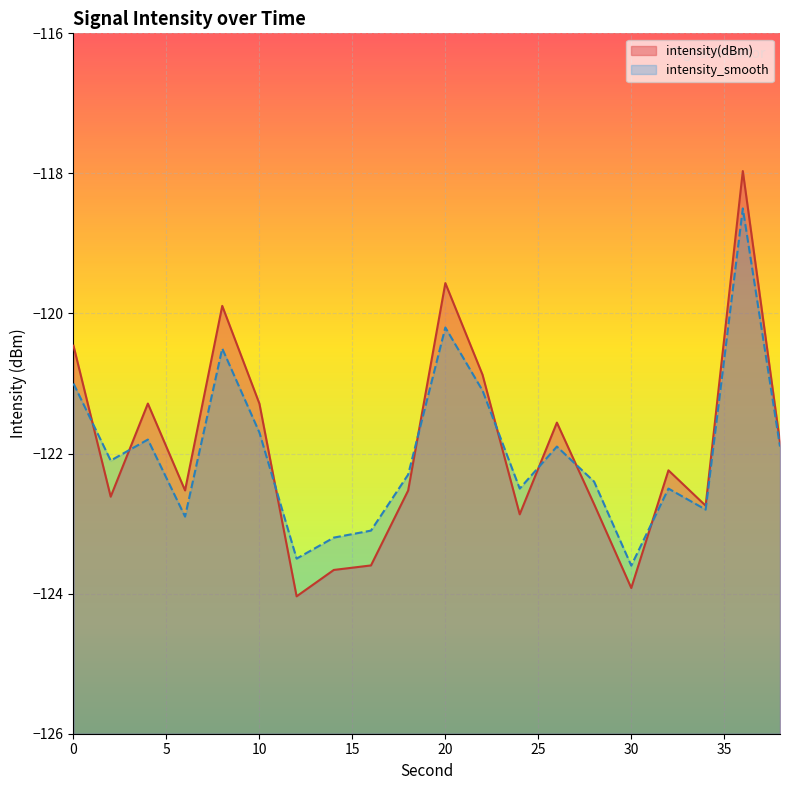

Reading left to right, list all the values displayed in this chart.

intensity(dBm): -120.5	-122.6	-121.3	-122.5	-119.9	-121.3	-124.0	-123.7	-123.6	-122.5	-119.6	-120.9	-122.9	-121.6	-122.7	-123.9	-122.2	-122.7	-118.0	-121.8
intensity_smooth: -121.0	-122.1	-121.8	-122.9	-120.5	-121.7	-123.5	-123.2	-123.1	-122.3	-120.2	-121.1	-122.5	-121.9	-122.4	-123.6	-122.5	-122.8	-118.5	-121.9